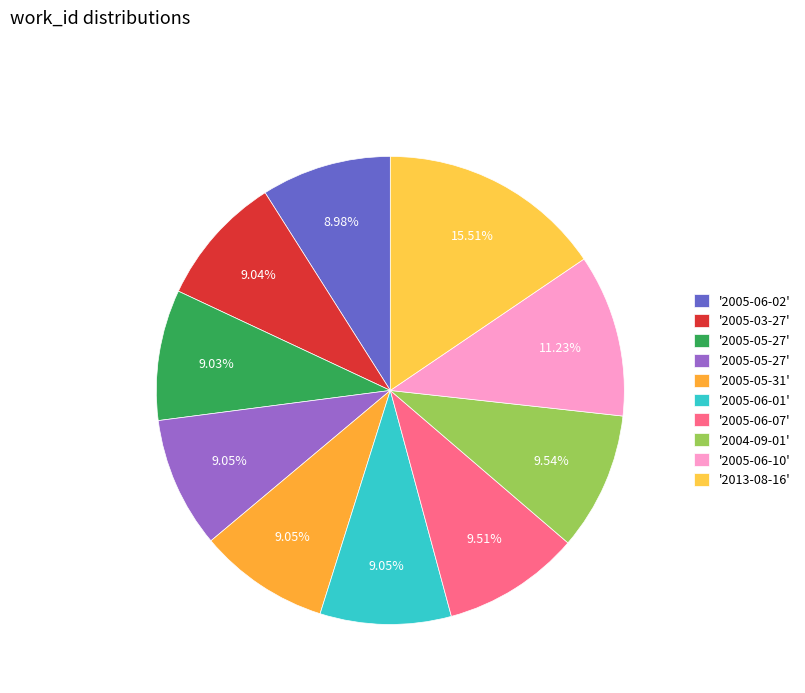

Which category has the smallest portion of the pie?

2005-06-02